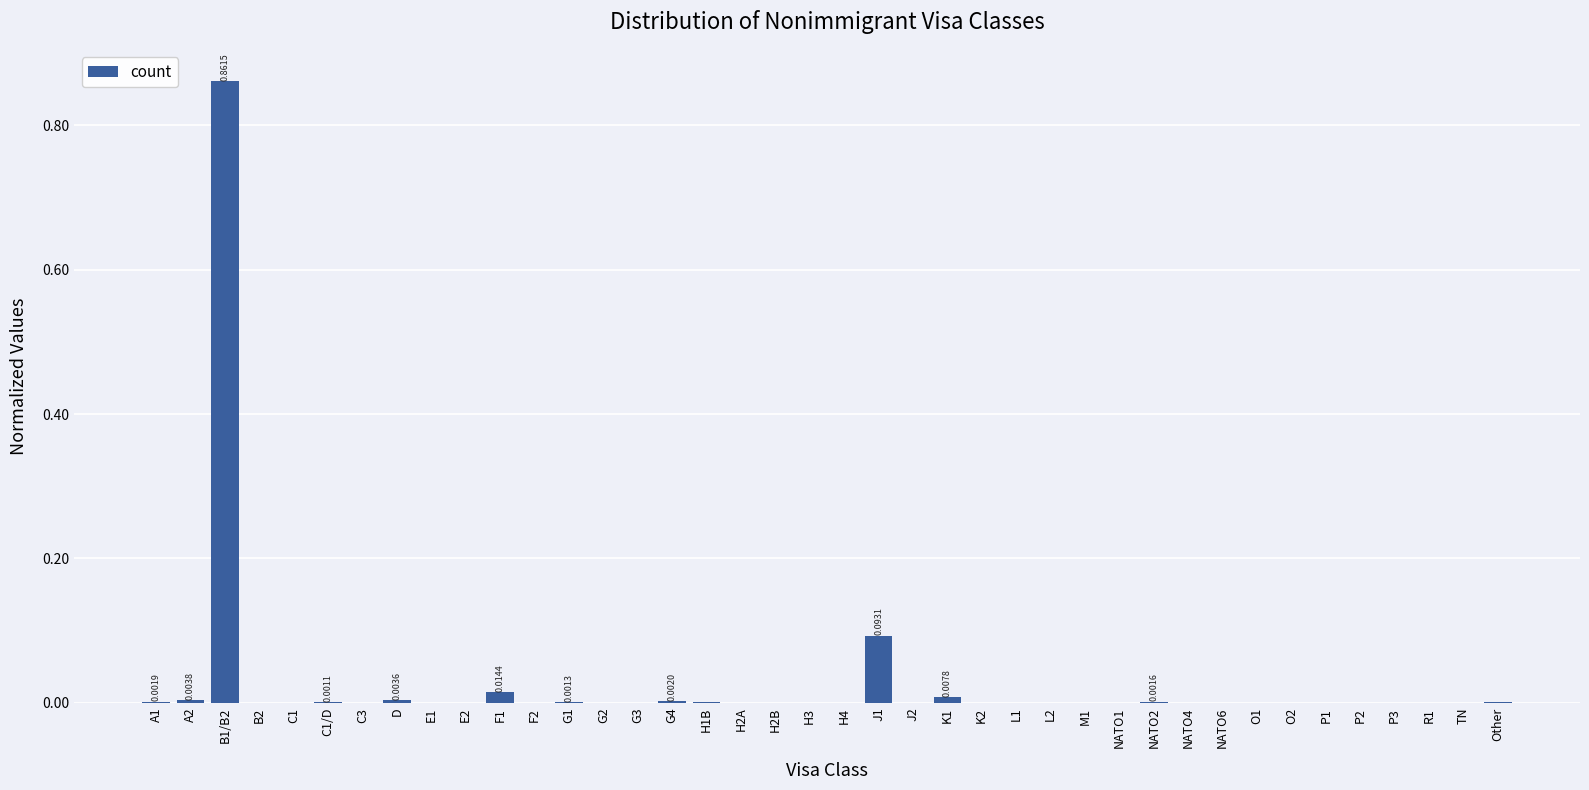

What is the sum of all values?

1.0